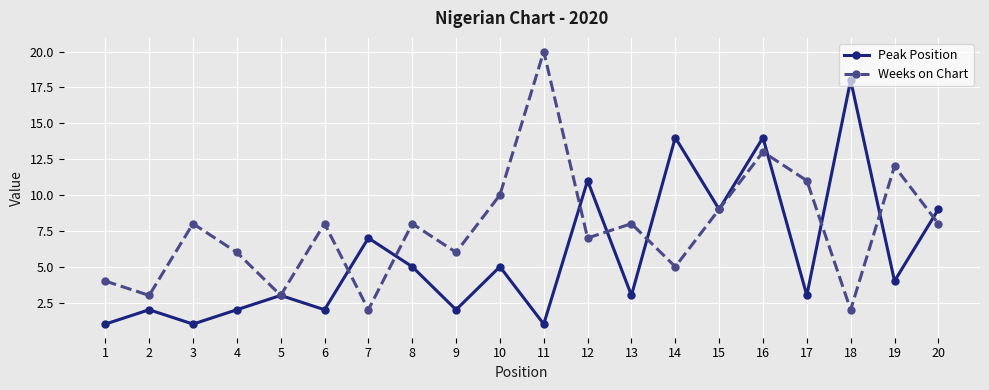

What is the minimum value for Weeks on Chart?

2